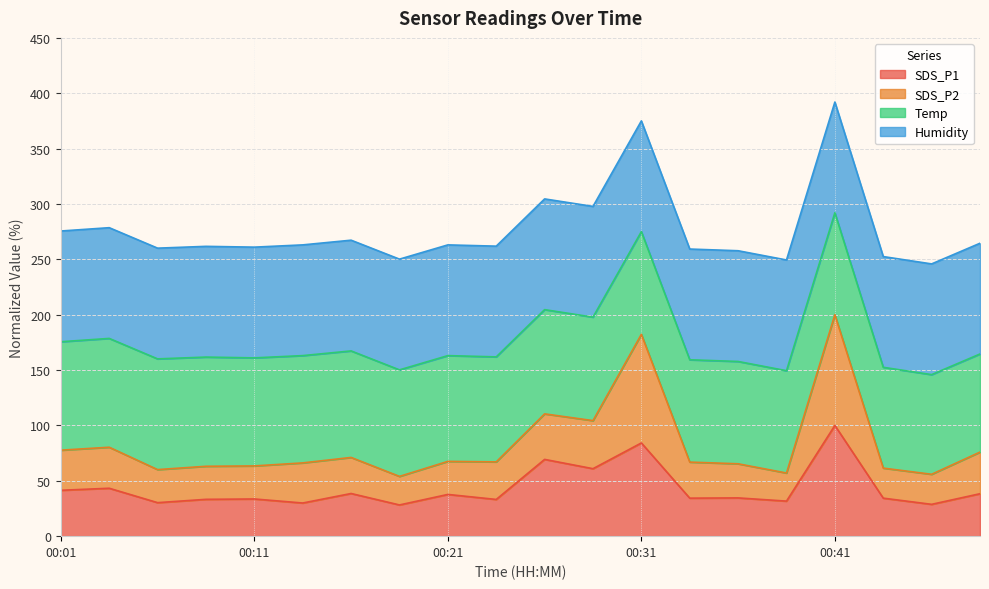

At which category is the sum across all series the highest?

00:41